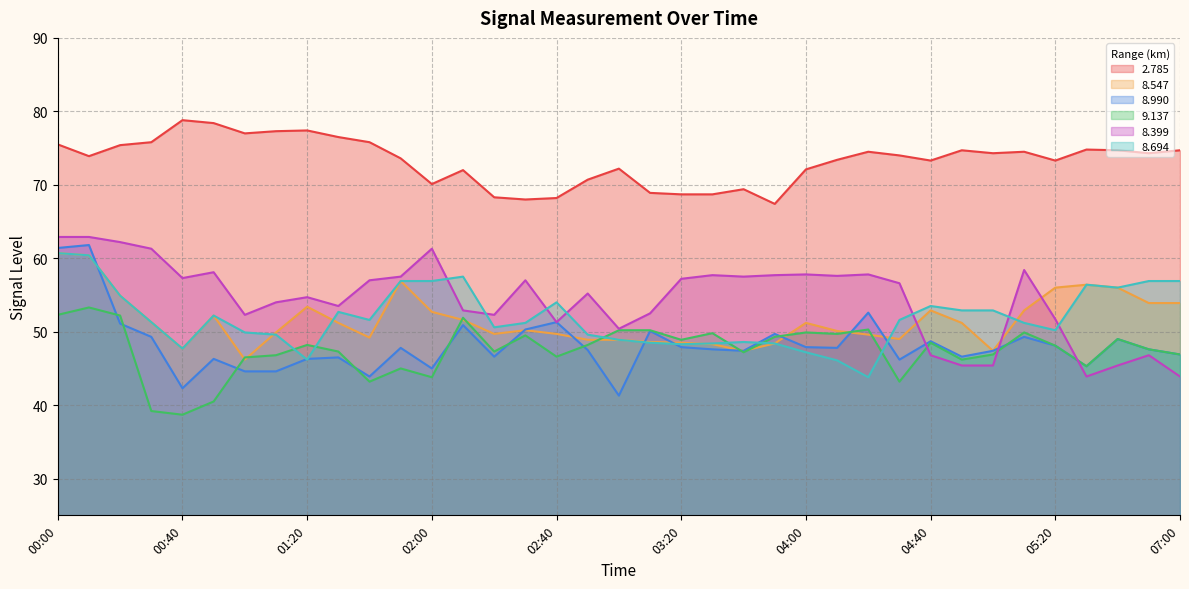

Reading left to right, extract all data points from this chart.

  2.785: 00:00=75.5	00:10=73.9	00:20=75.4	00:30=75.8	00:40=78.8	00:50=78.4	01:00=77.0	01:10=77.3	01:20=77.4	01:30=76.5	01:40=75.8	01:50=73.6	02:00=70.1	02:10=72.0	02:20=68.3	02:30=68.0	02:40=68.2	02:50=70.7	03:00=72.2	03:10=68.9	03:20=68.7	03:30=68.7	03:40=69.4	03:50=67.4	04:00=72.1	04:10=73.4	04:20=74.5	04:30=74.0	04:40=73.3	04:50=74.7	05:00=74.3	05:10=74.5	05:20=73.3	06:10=74.8	06:20=74.7	06:30=74.3	07:00=74.7
  8.547: 00:00=60.7	00:10=60.4	00:20=54.9	00:30=51.3	00:40=47.7	00:50=52.2	01:00=46.2	01:10=49.9	01:20=53.4	01:30=51.2	01:40=49.2	01:50=56.9	02:00=52.7	02:10=51.6	02:20=49.7	02:30=50.2	02:40=49.7	02:50=48.9	03:00=48.9	03:10=48.6	03:20=48.5	03:30=48.3	03:40=47.4	03:50=48.4	04:00=51.2	04:10=50.1	04:20=49.6	04:30=49.0	04:40=52.9	04:50=51.2	05:00=47.4	05:10=52.9	05:20=56.0	06:10=56.4	06:20=56.0	06:30=53.9	07:00=53.9
  8.990: 00:00=61.4	00:10=61.8	00:20=51.1	00:30=49.3	00:40=42.3	00:50=46.3	01:00=44.6	01:10=44.6	01:20=46.3	01:30=46.5	01:40=43.9	01:50=47.8	02:00=45.0	02:10=50.9	02:20=46.6	02:30=50.3	02:40=51.3	02:50=47.5	03:00=41.3	03:10=50.1	03:20=47.9	03:30=47.6	03:40=47.4	03:50=49.7	04:00=47.9	04:10=47.8	04:20=52.6	04:30=46.2	04:40=48.7	04:50=46.6	05:00=47.4	05:10=49.3	05:20=48.1	06:10=45.3	06:20=49.0	06:30=47.6	07:00=46.9
  9.137: 00:00=52.3	00:10=53.3	00:20=52.2	00:30=39.2	00:40=38.7	00:50=40.5	01:00=46.5	01:10=46.8	01:20=48.2	01:30=47.3	01:40=43.2	01:50=45.0	02:00=43.8	02:10=51.9	02:20=47.3	02:30=49.5	02:40=46.6	02:50=48.2	03:00=50.2	03:10=50.2	03:20=48.9	03:30=49.8	03:40=47.2	03:50=49.3	04:00=49.9	04:10=49.7	04:20=50.3	04:30=43.2	04:40=48.5	04:50=46.2	05:00=46.9	05:10=49.9	05:20=48.1	06:10=45.3	06:20=49.0	06:30=47.6	07:00=46.9
  8.399: 00:00=62.9	00:10=62.9	00:20=62.2	00:30=61.3	00:40=57.3	00:50=58.1	01:00=52.3	01:10=54.0	01:20=54.7	01:30=53.5	01:40=57.0	01:50=57.5	02:00=61.3	02:10=52.9	02:20=52.3	02:30=57.0	02:40=51.3	02:50=55.2	03:00=50.4	03:10=52.5	03:20=57.2	03:30=57.7	03:40=57.5	03:50=57.7	04:00=57.8	04:10=57.6	04:20=57.8	04:30=56.6	04:40=46.8	04:50=45.4	05:00=45.4	05:10=58.4	05:20=51.7	06:10=43.9	06:20=45.4	06:30=46.8	07:00=43.9
  8.694: 00:00=60.7	00:10=60.4	00:20=54.9	00:30=51.3	00:40=47.7	00:50=52.2	01:00=49.9	01:10=49.6	01:20=46.2	01:30=52.7	01:40=51.6	01:50=56.9	02:00=56.9	02:10=57.5	02:20=50.6	02:30=51.2	02:40=54.0	02:50=49.6	03:00=48.9	03:10=48.5	03:20=48.3	03:30=48.4	03:40=48.6	03:50=48.4	04:00=47.2	04:10=46.1	04:20=43.8	04:30=51.6	04:40=53.5	04:50=52.9	05:00=52.9	05:10=51.2	05:20=50.2	06:10=56.4	06:20=56.0	06:30=56.9	07:00=56.9